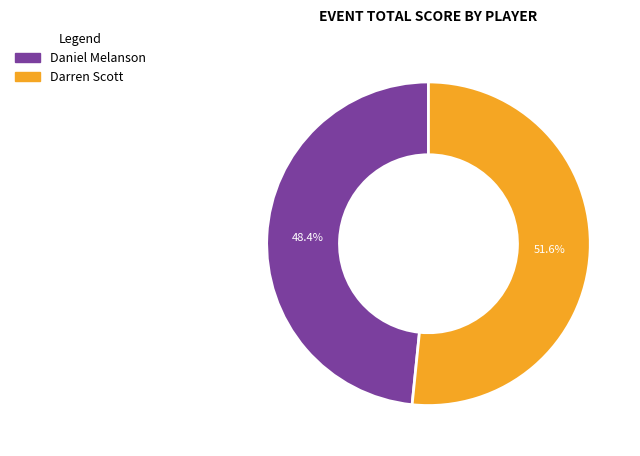

To the nearest percent, what percentage of the pie is Darren Scott?

52%